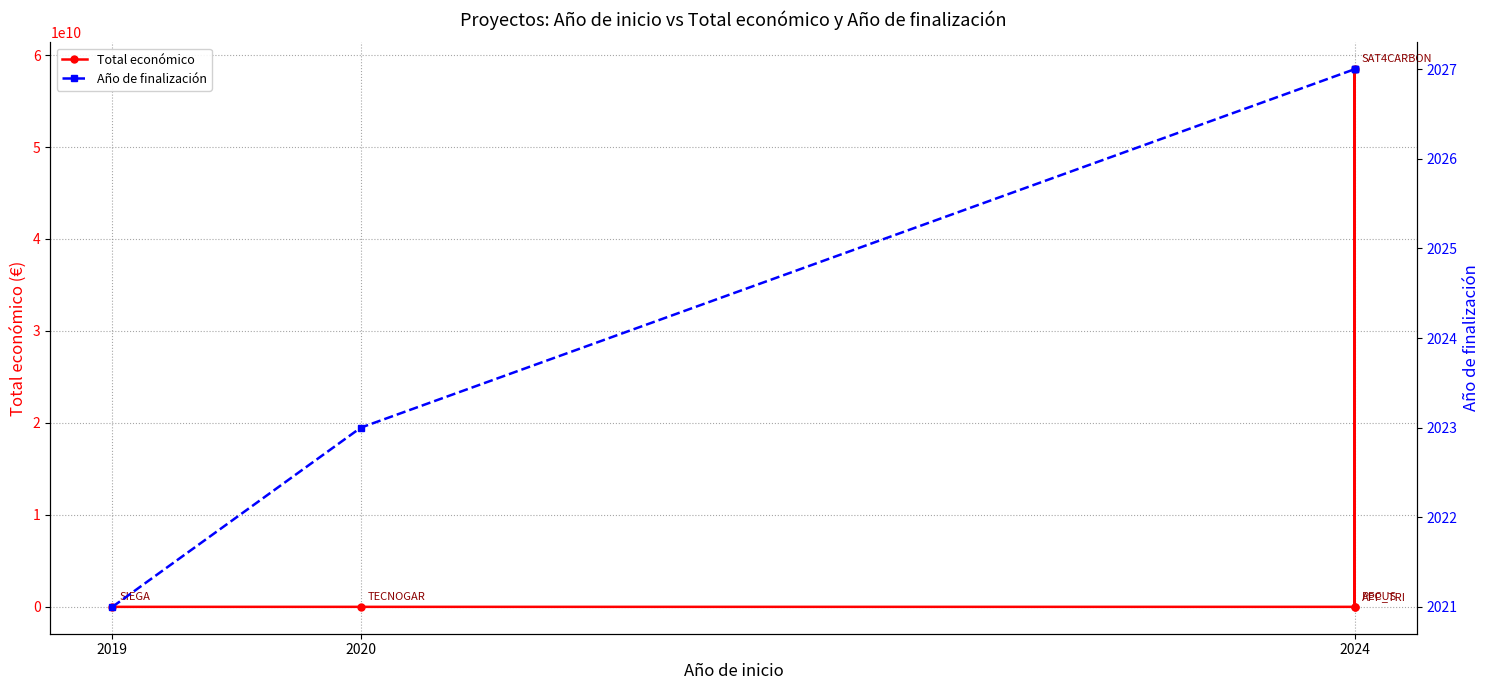

What is the difference between the second highest and minimum values in the Año de finalización series?

6